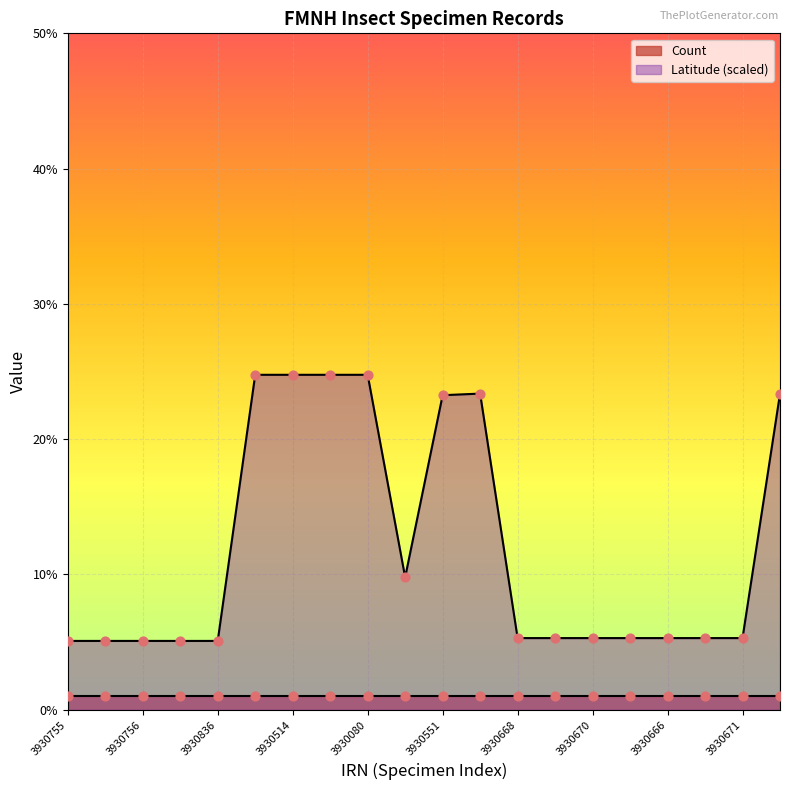

Approximately how many times larger is the value at 3930551 compared to 3930492?

0.9